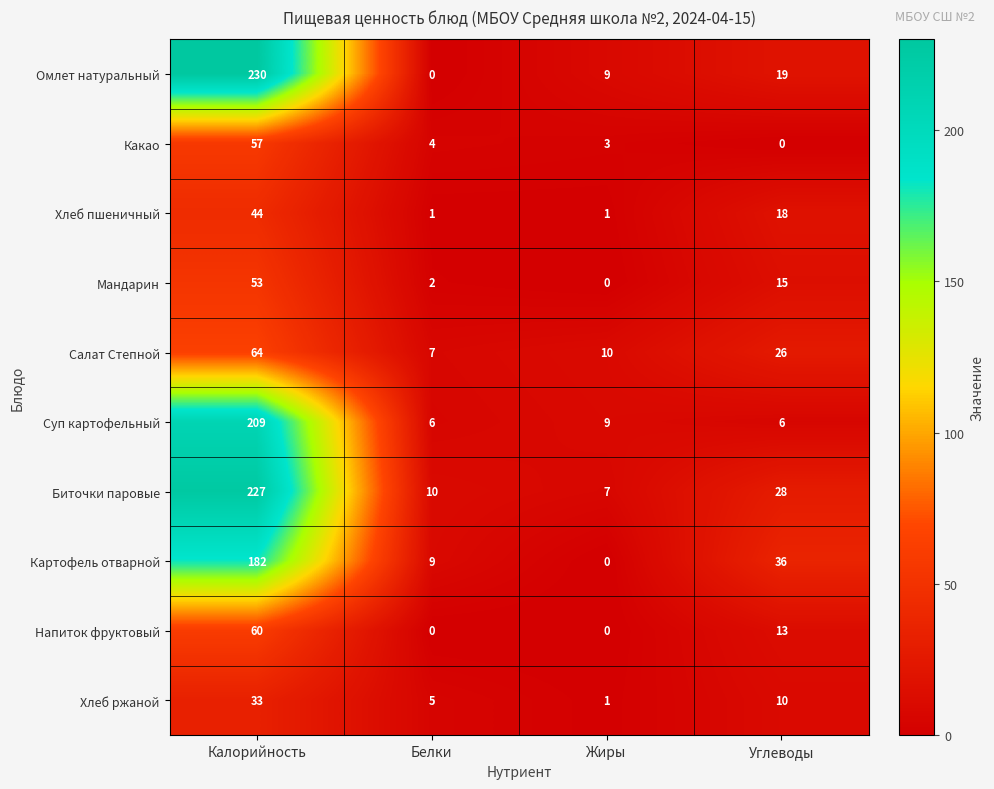

Which category has the highest value across all series?

Калорийность